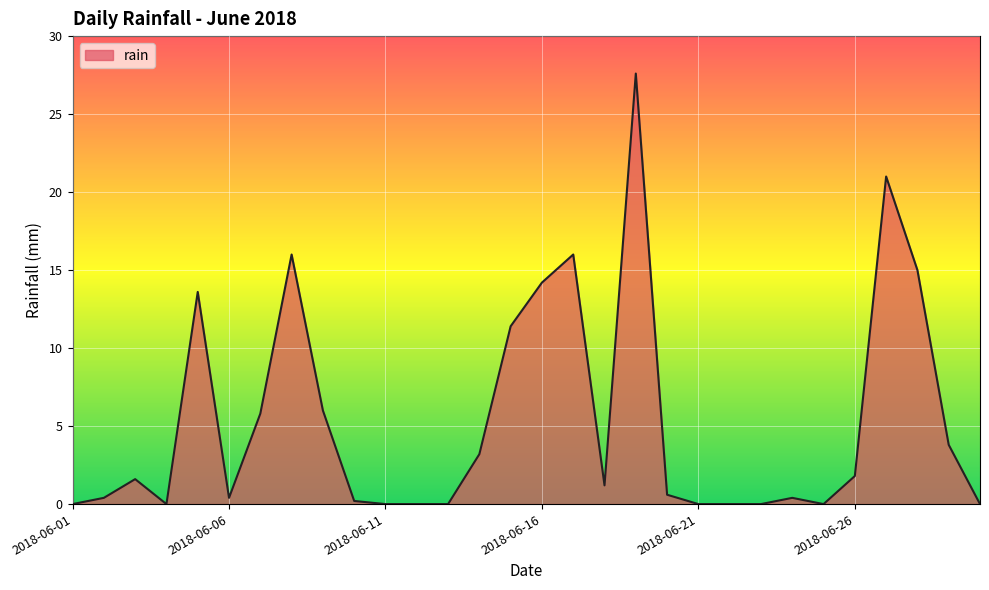

How many lines are shown in the chart?

1